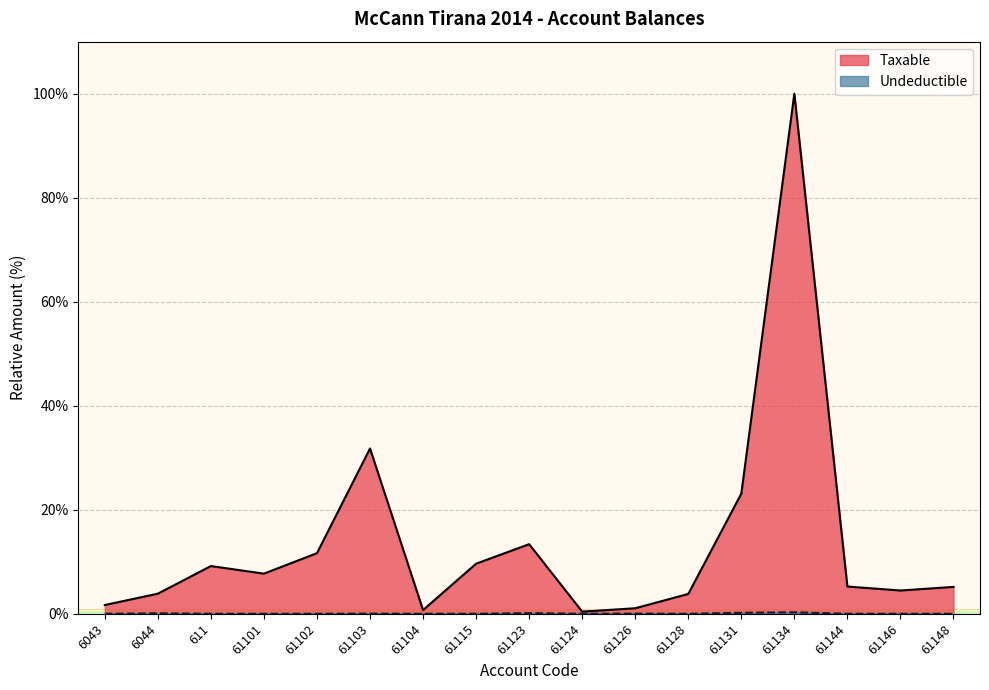

Rank the series at 61103 from highest to lowest value.

Taxable, Undeductible